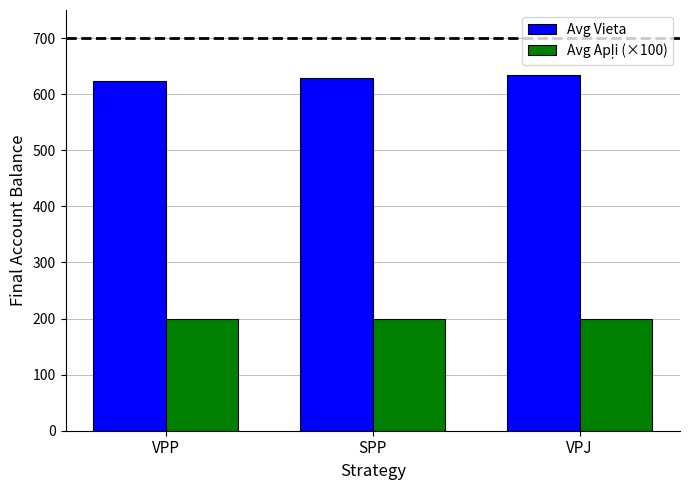

What is the difference between the highest and lowest values at VPJ?

433.5